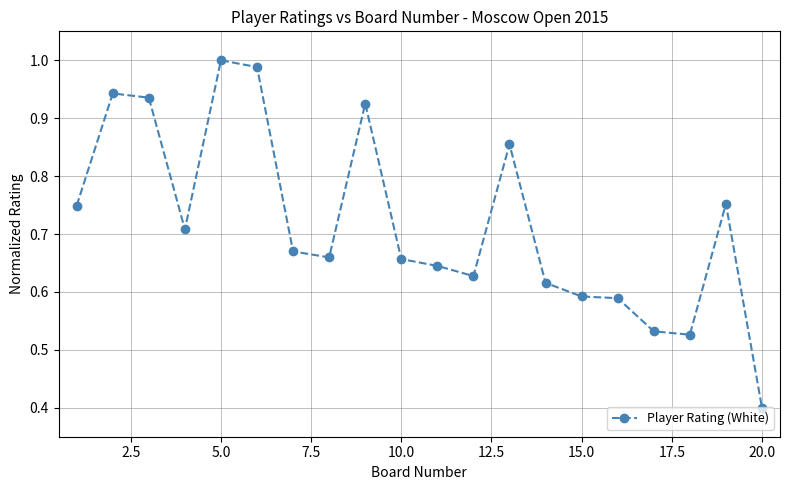

What is the minimum value shown in the chart?

0.4